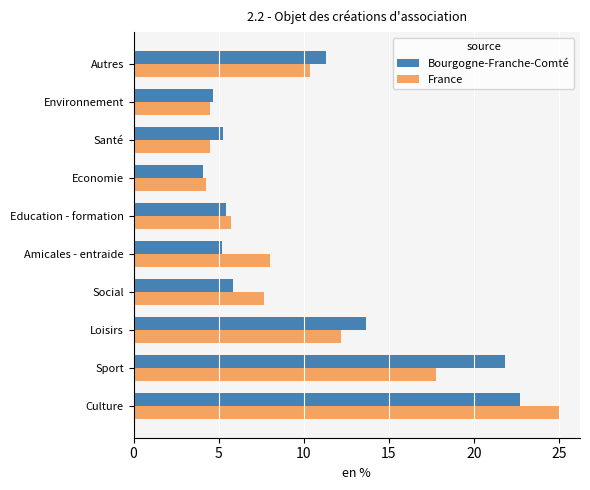

What is the total value across all series at Loisirs?

25.9